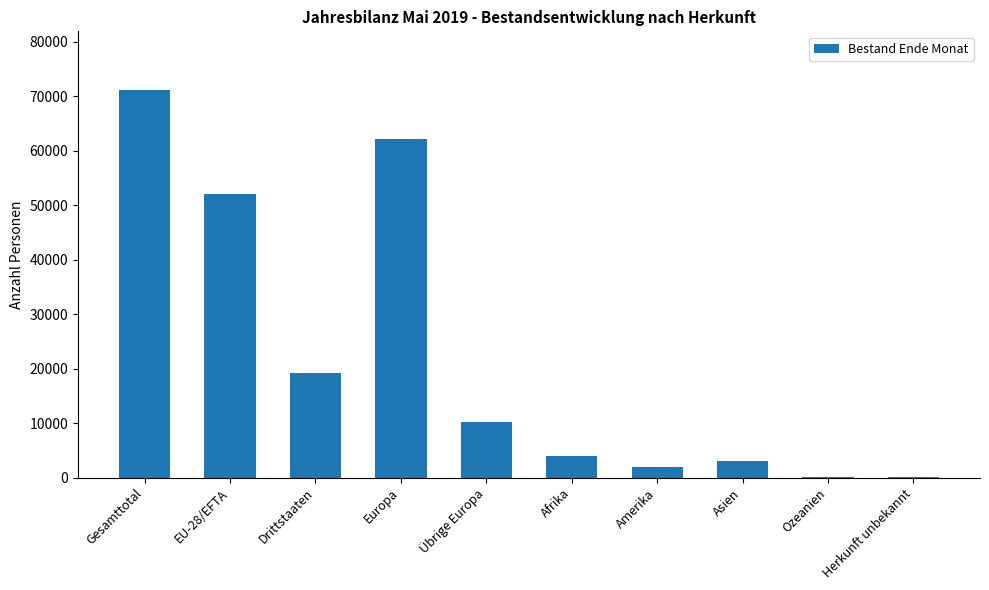

What is the sum of all values?

223941